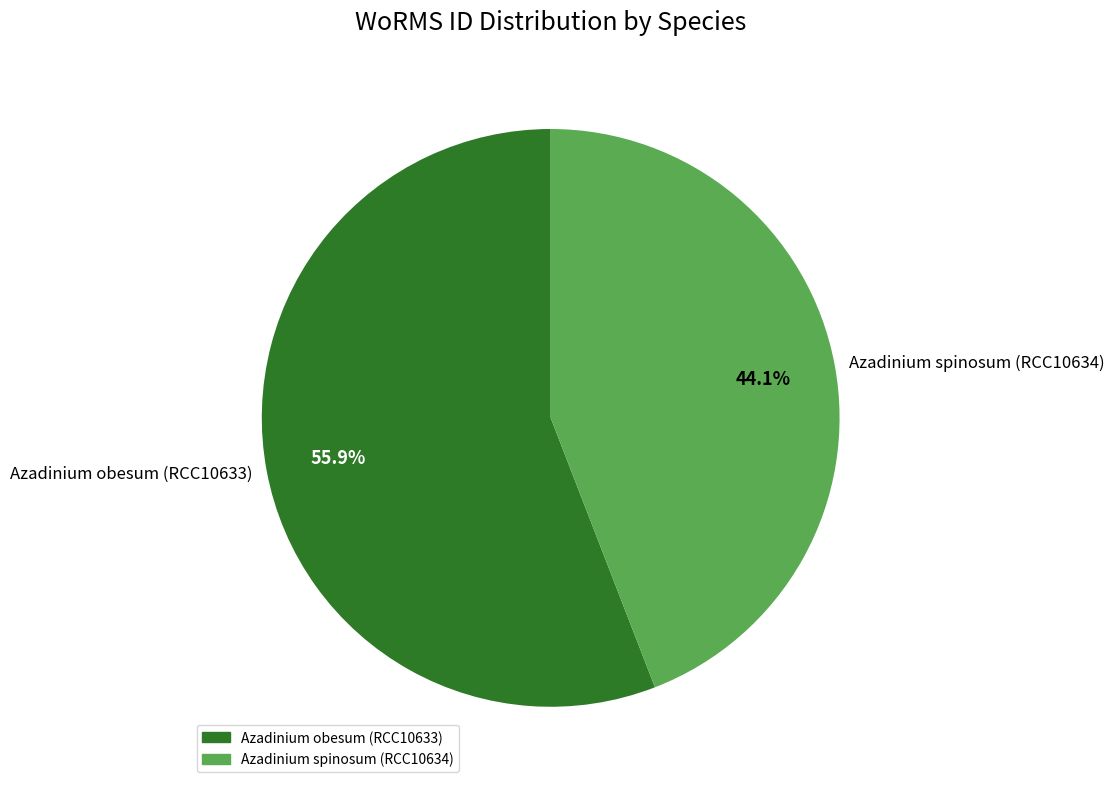

How many segments does this pie chart have?

2